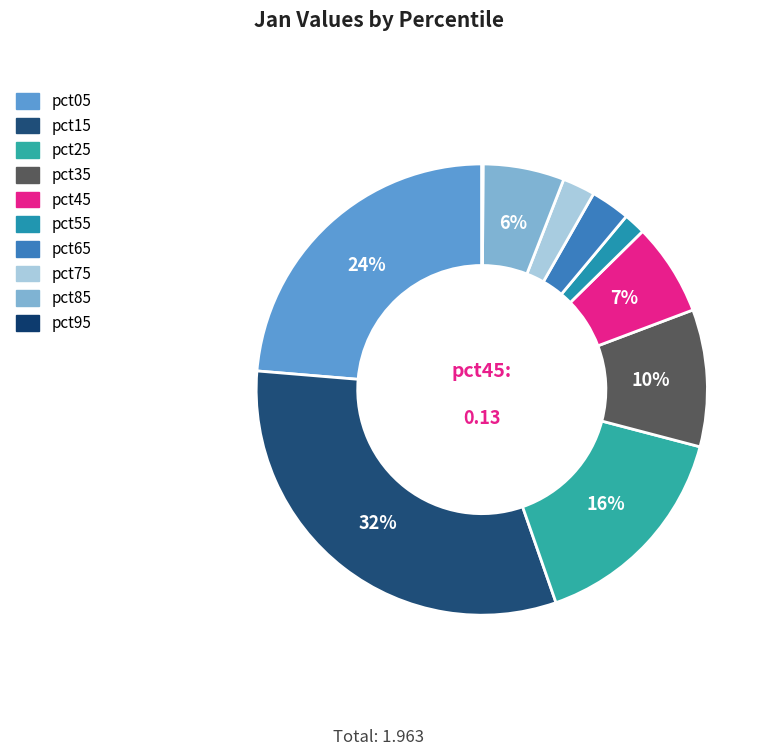

To the nearest percent, what portion does pct25 represent?

16%